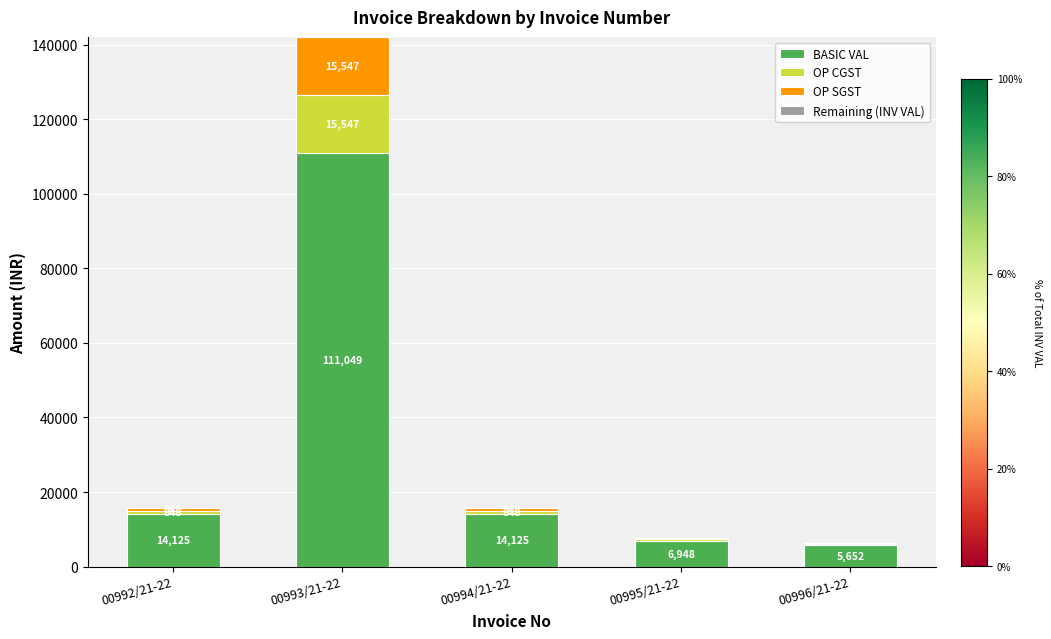

How many series are shown in this chart?

4